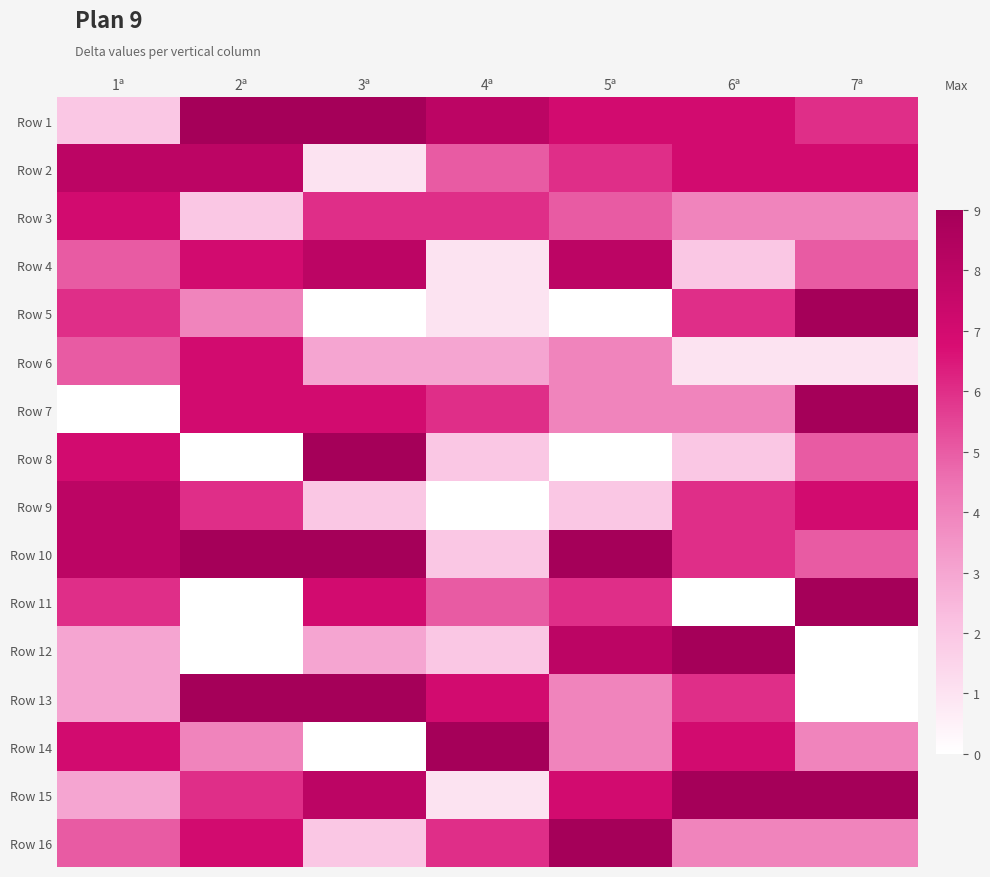

Rank the series by their maximum value, from lowest to highest.

Row 3, Row 6, Row 2, Row 4, Row 9, Row 1, Row 5, Row 7, Row 8, Row 10, Row 11, Row 12, Row 13, Row 14, Row 15, Row 16